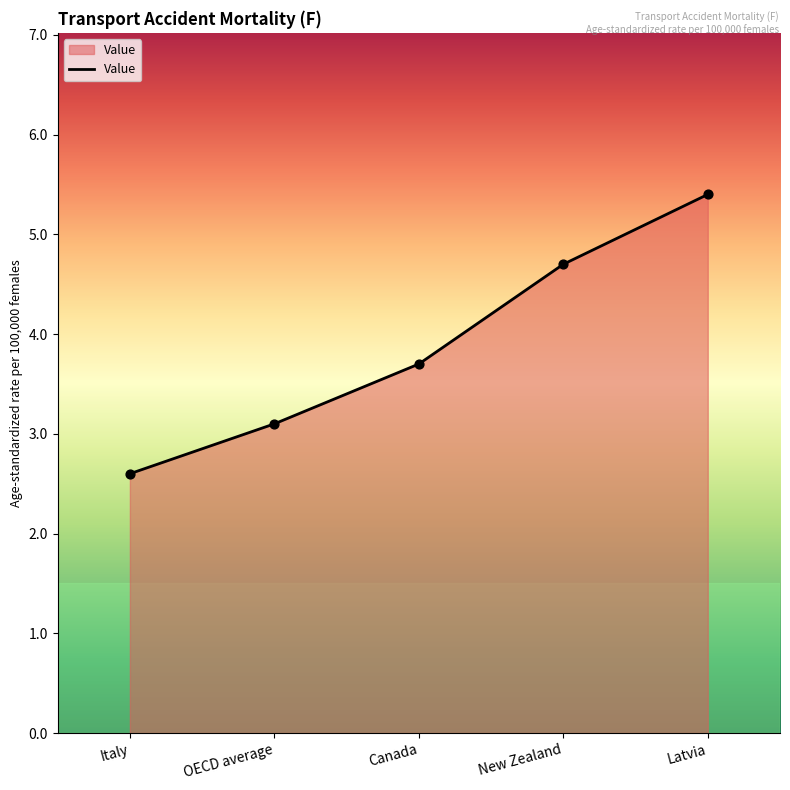

Approximately how many times larger is the value at Latvia compared to Canada?

1.5